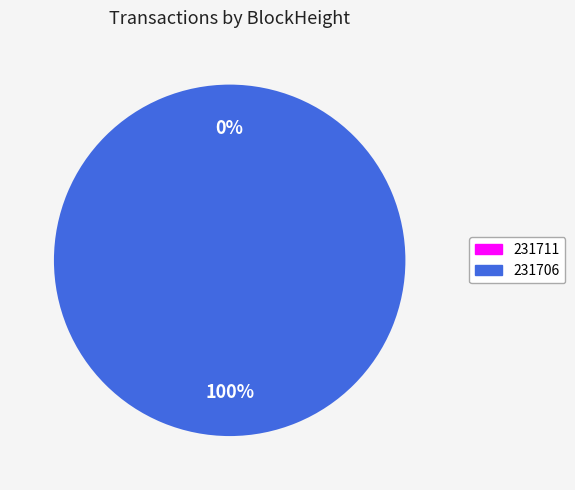

Rank the categories by value from highest to lowest.

231706, 231711